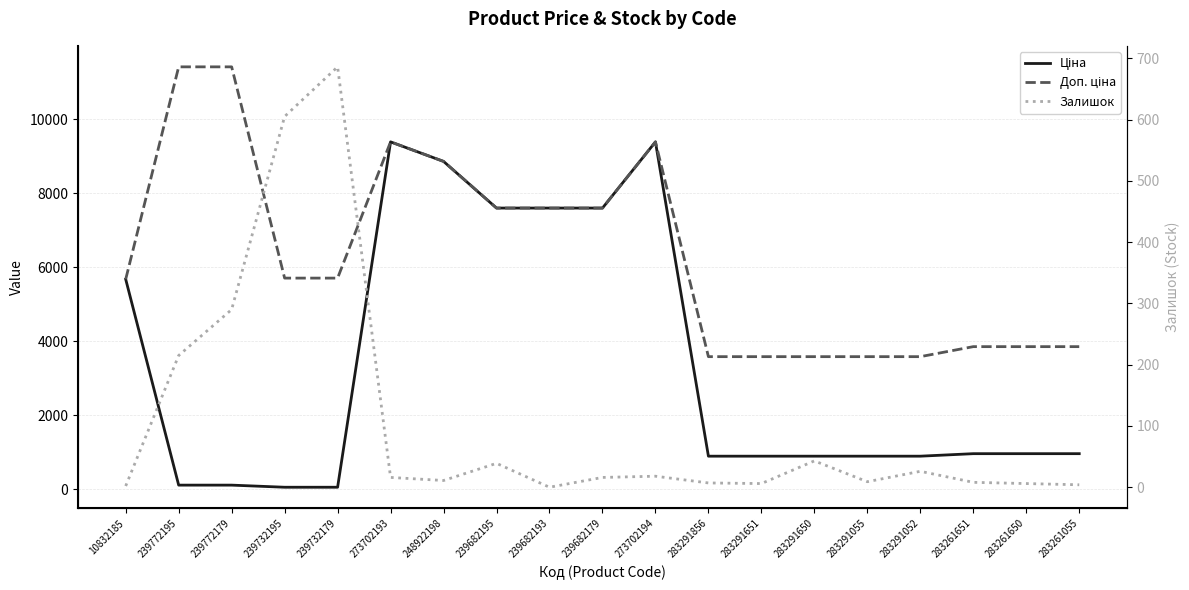

What is the sum of the Залишок values at 283291052 and 273702193?

42.0